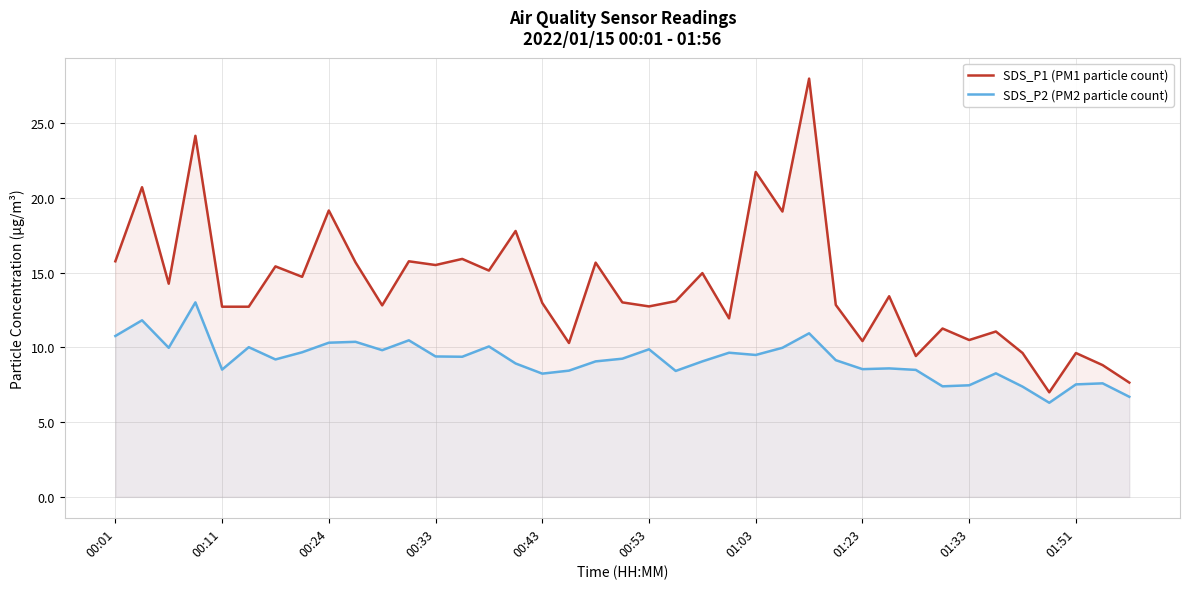

Which category has the highest value in the SDS_P1 (PM1 particle count) series?

26